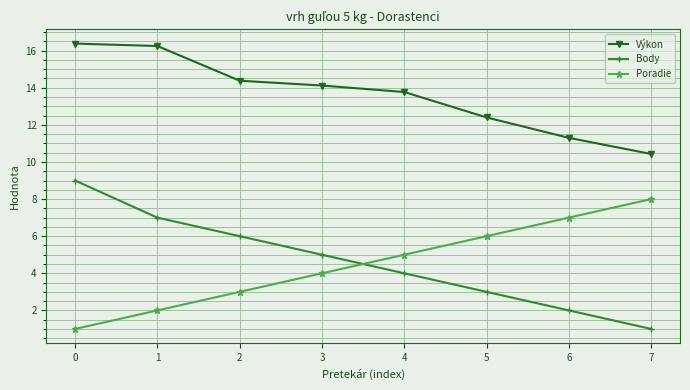

Which series has the widest spread of values?

Body